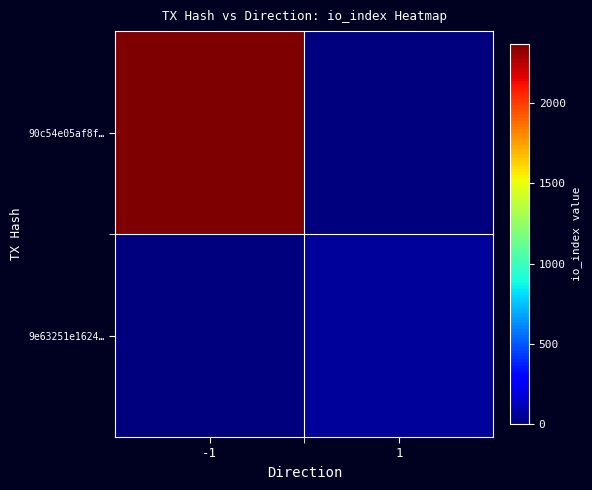

How many categories are shown in the chart?

2